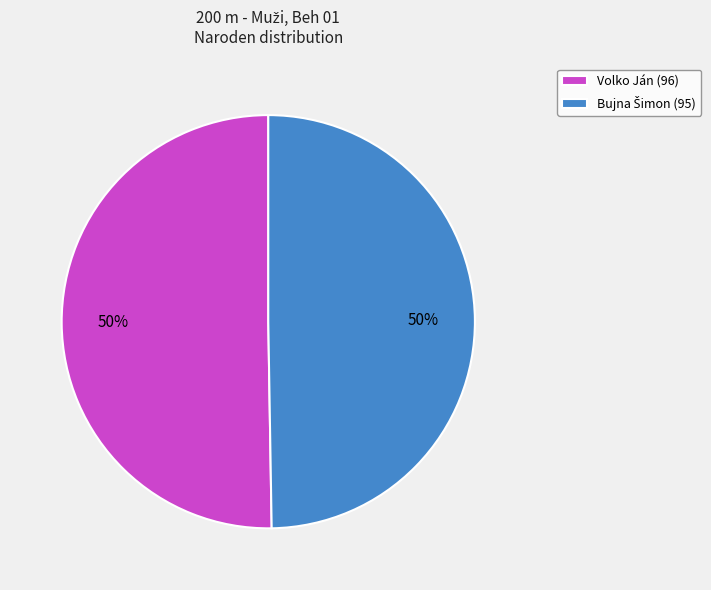

To the nearest percent, what is the average slice percentage?

50%